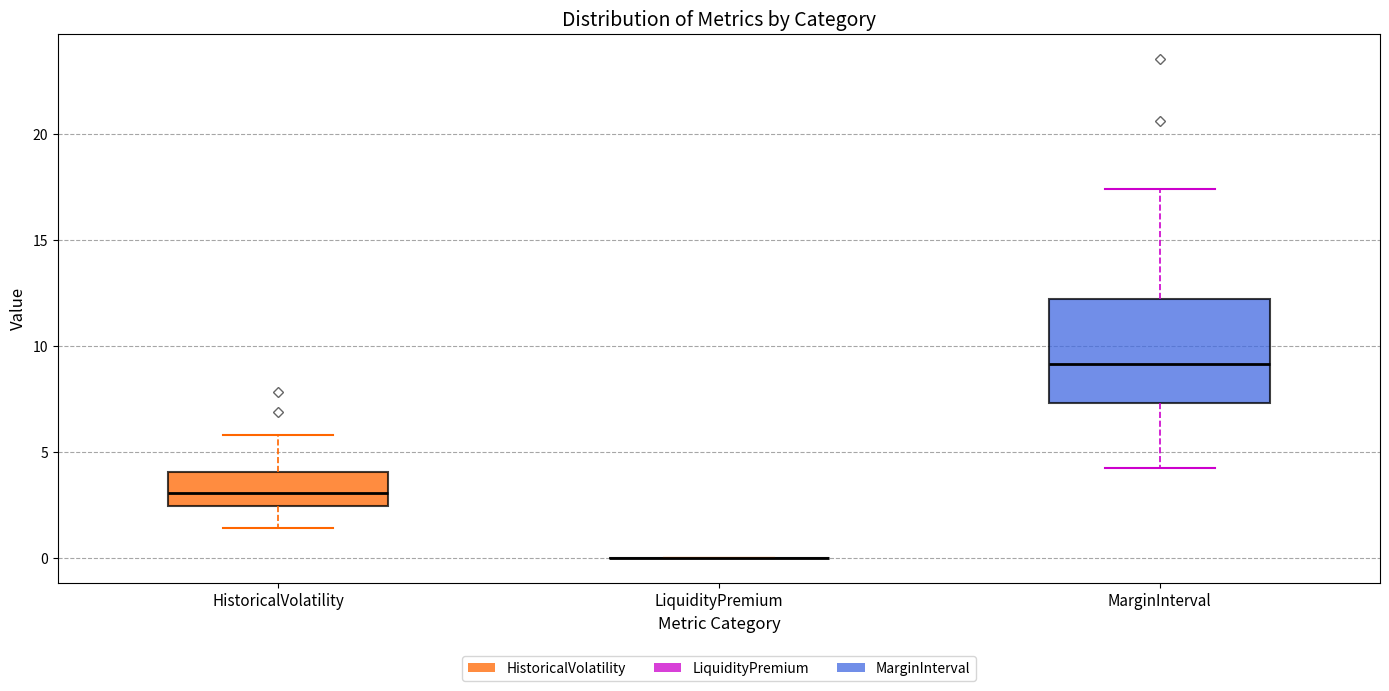

Comparing the boxes themselves (not the whiskers), which one is the tallest?

MarginInterval